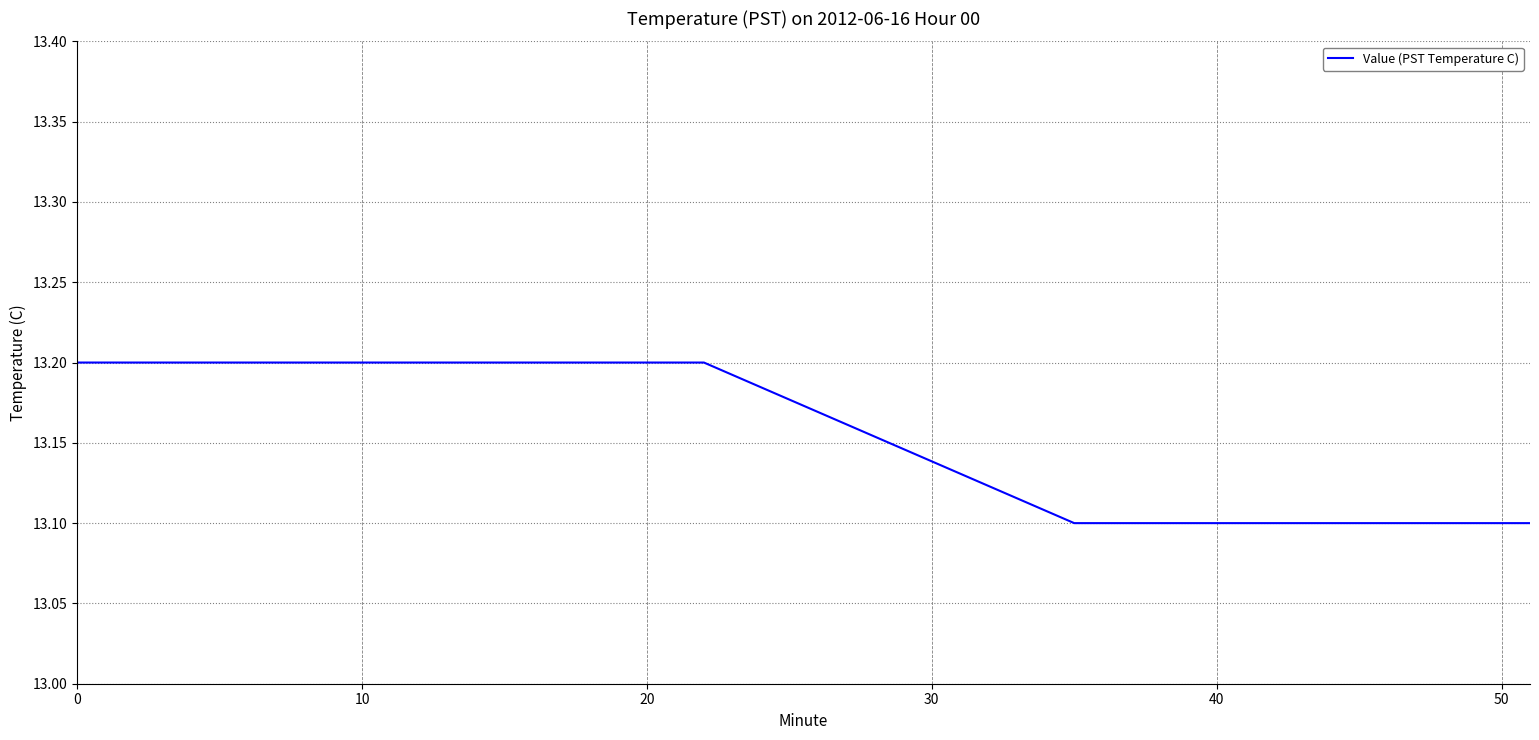

What is the difference between the maximum and minimum values?

0.1